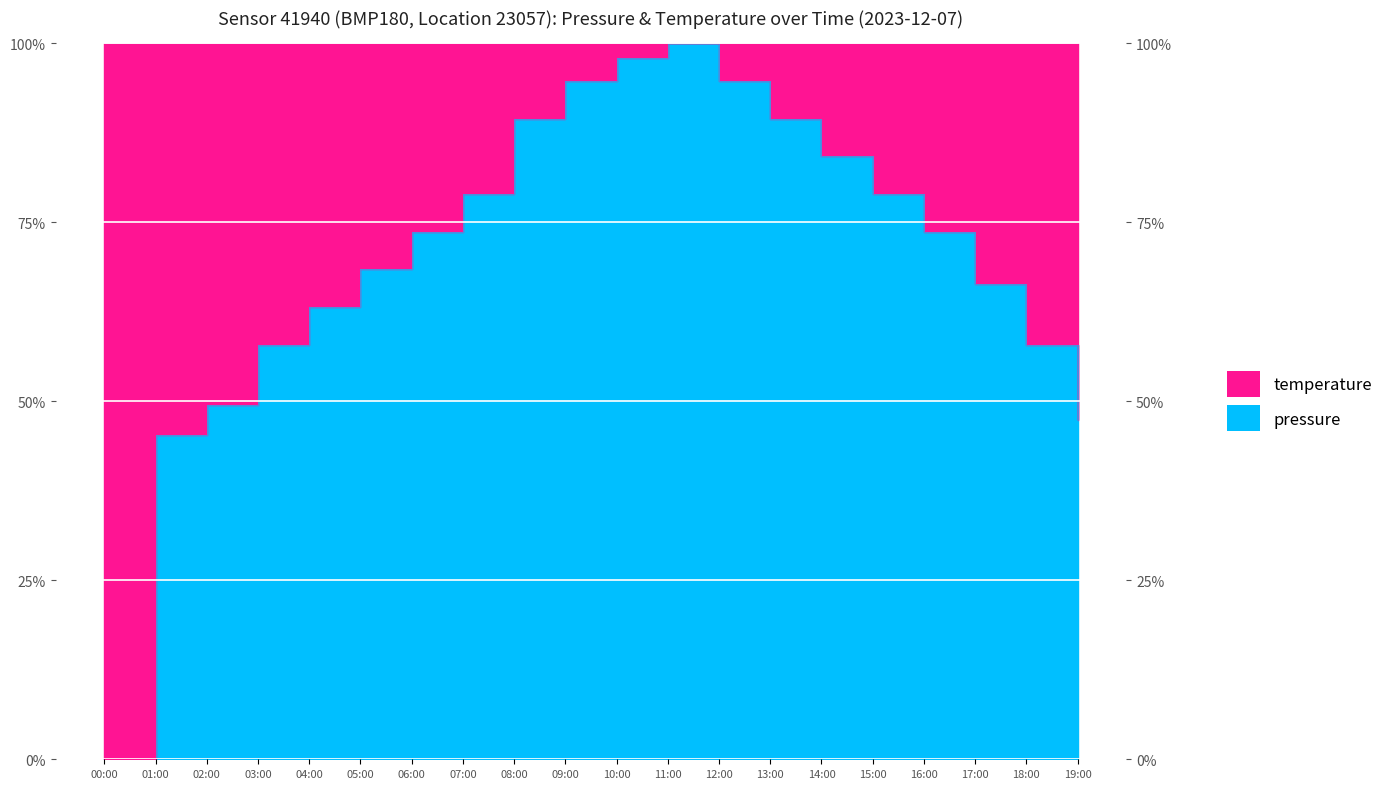

True or false: there are more than 1 points higher than both neighbors.

False